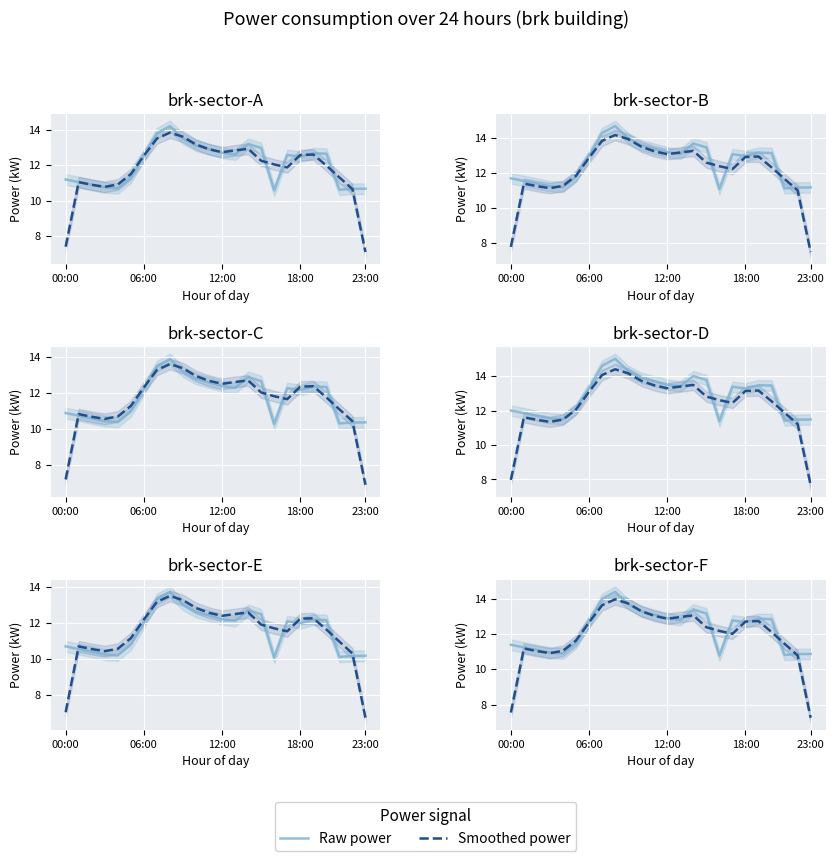

What is the difference between the highest and lowest values at 17?

0.8